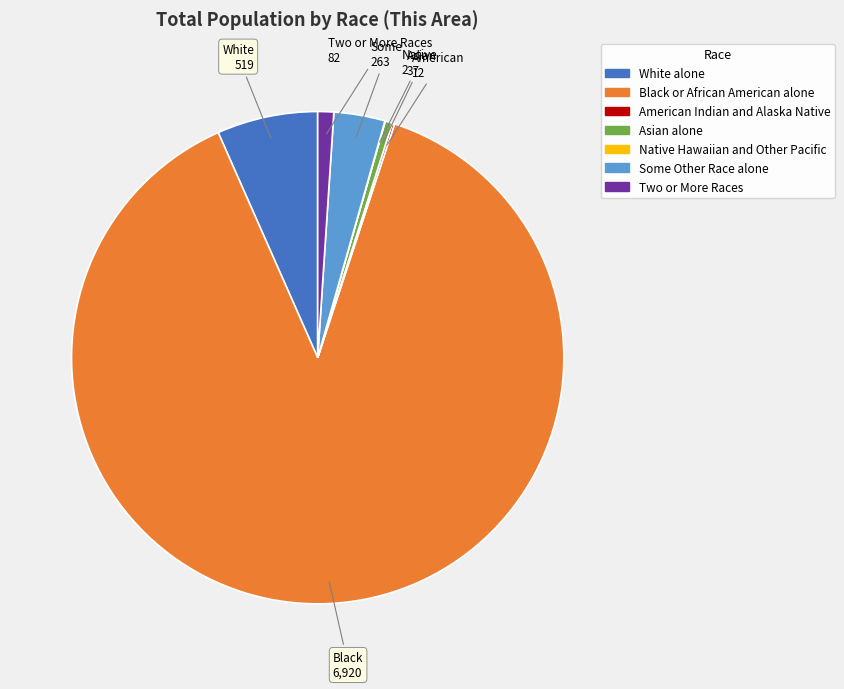

Which slice is the largest?

Black or African American alone